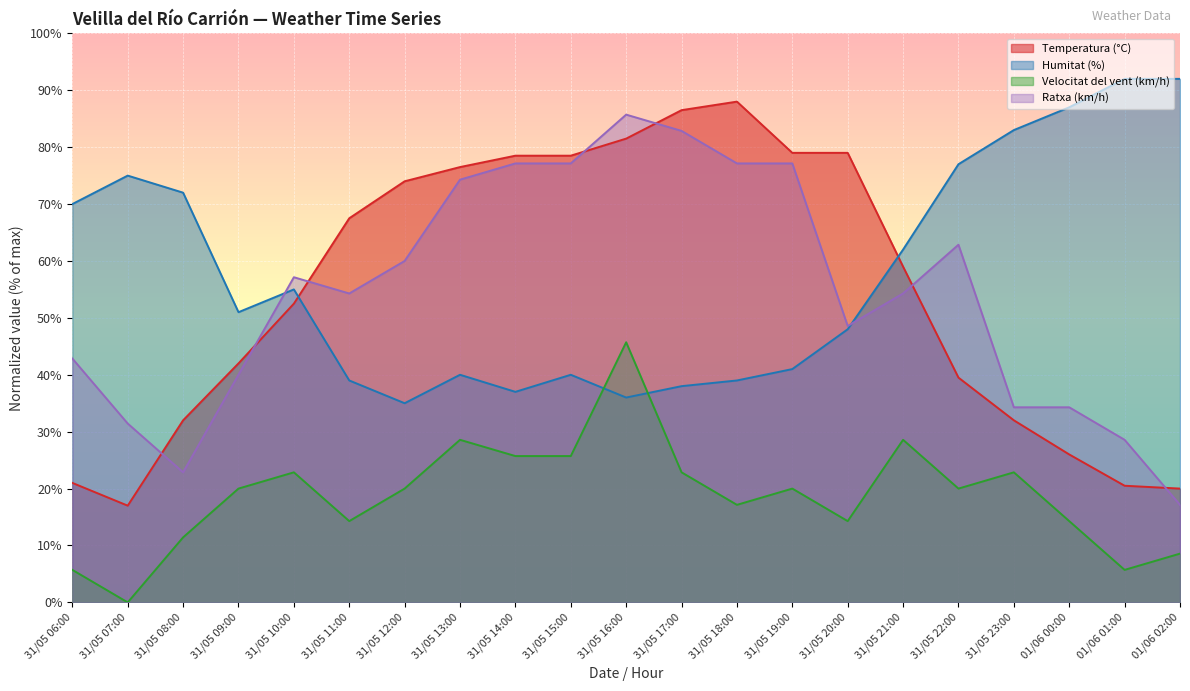

How many lines are shown in the chart?

4